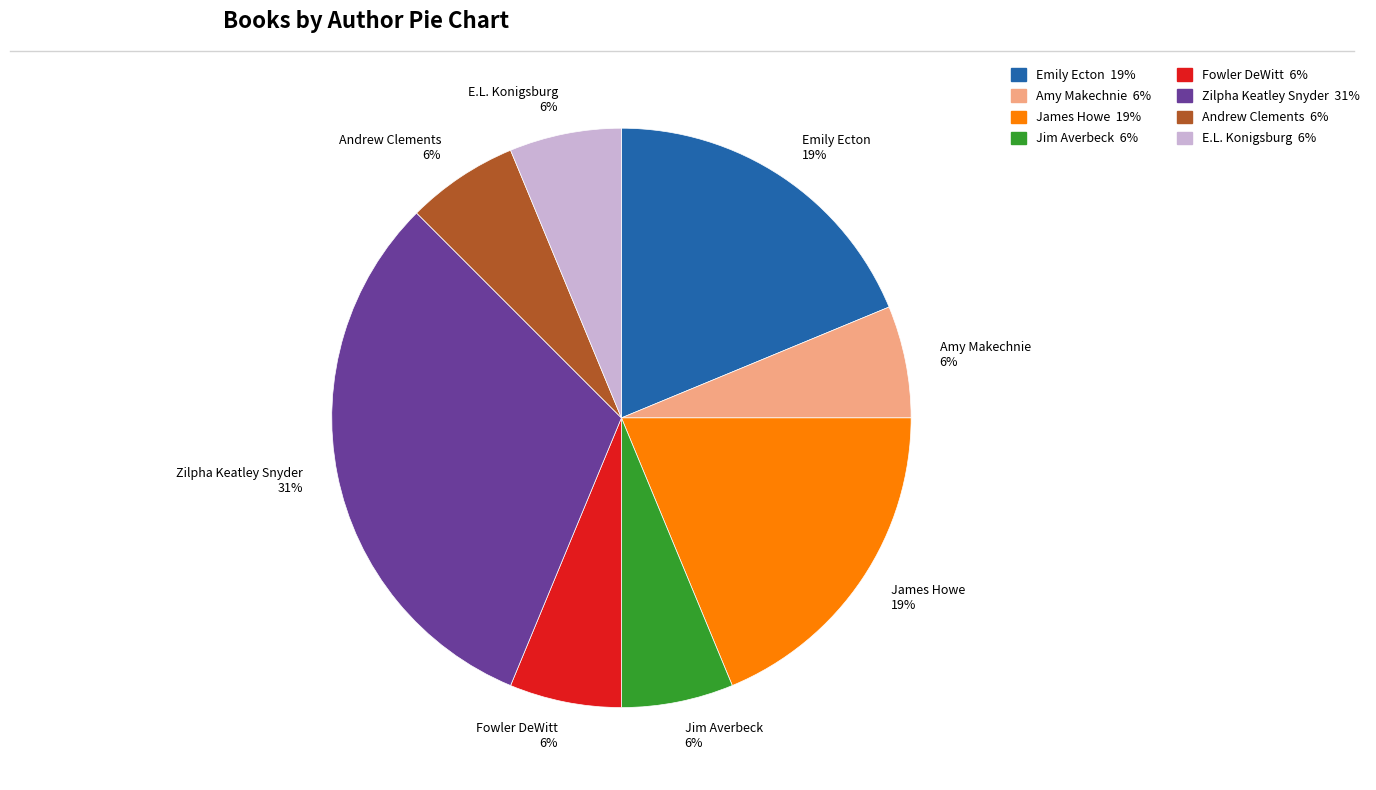

Between Emily Ecton and E.L. Konigsburg, which is larger?

Emily Ecton